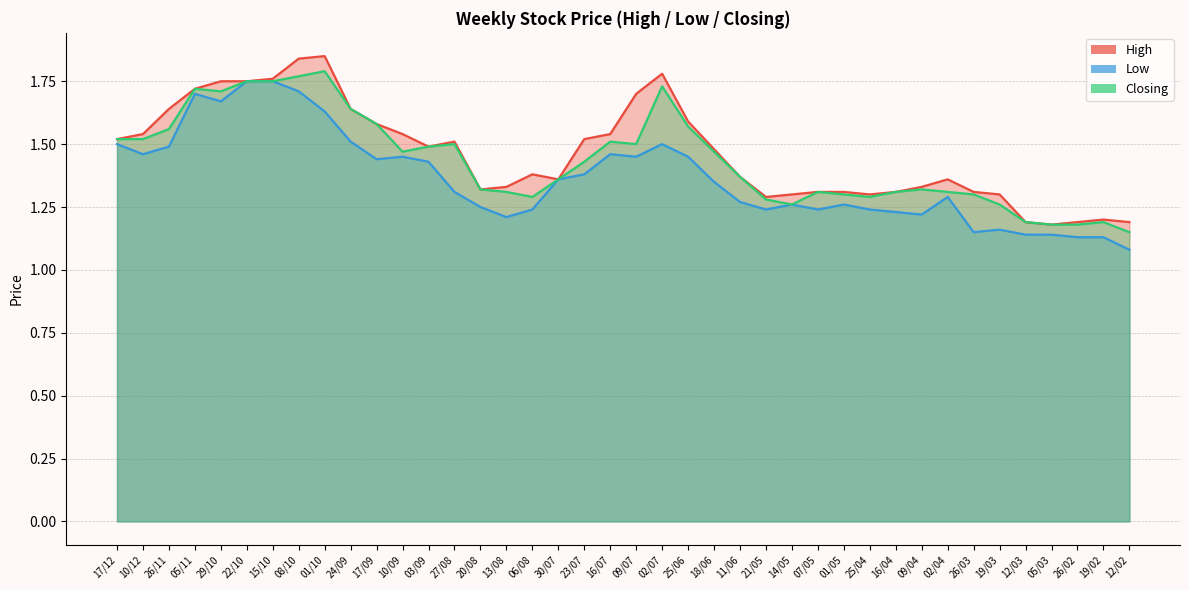

What are all the series names shown in the legend?

High, Low, Closing